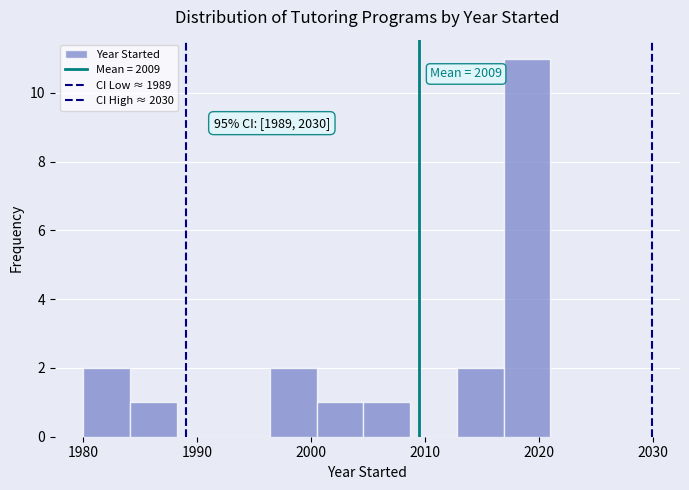

Over which range of the x-axis is the bar tallest?

2016.9 to 2021.0